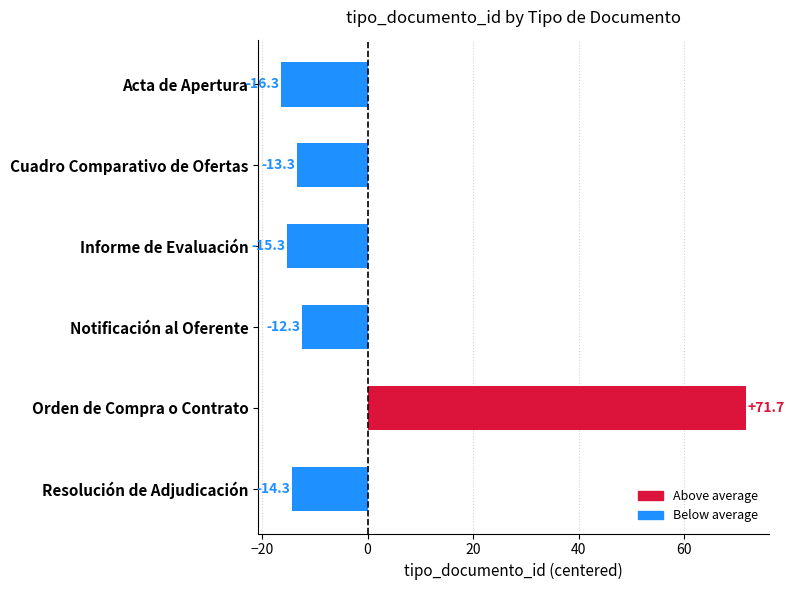

Reading top to bottom, list all the values displayed in this chart.

-16.3	-13.3	-15.3	-12.3	71.7	-14.3